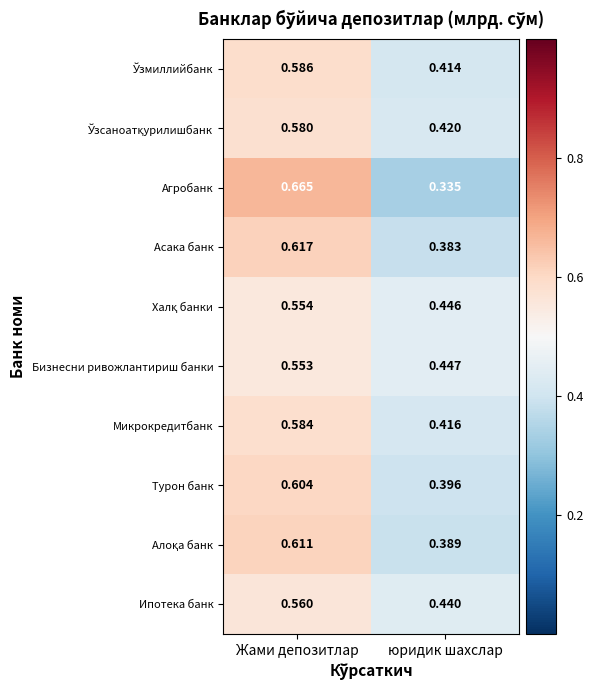

Count the number of categories in the chart.

2